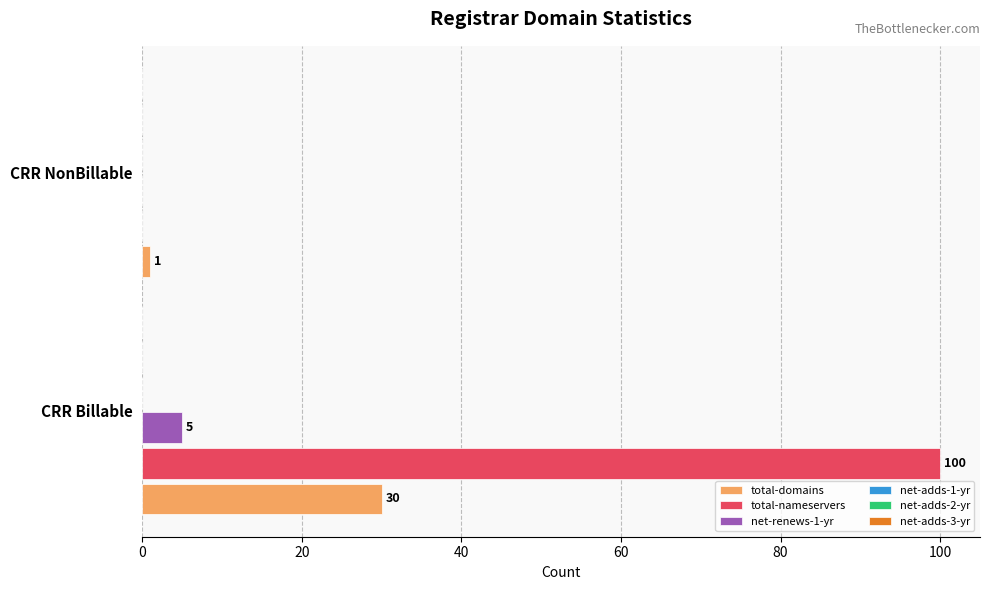

What is the maximum value shown in the chart?

100